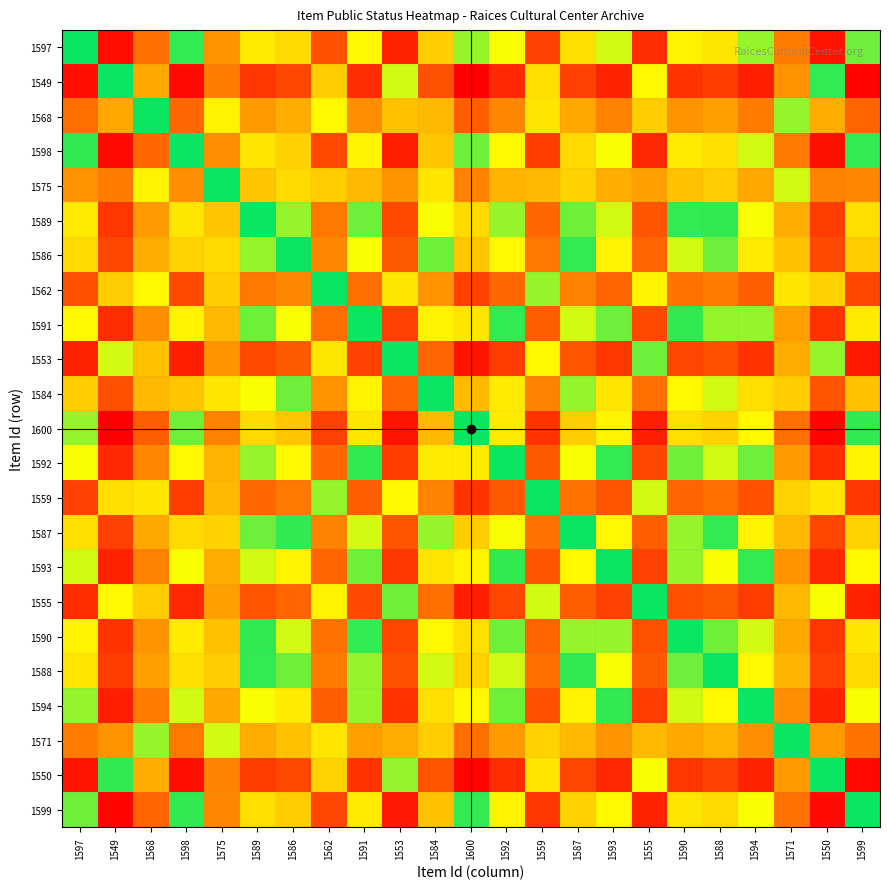

Reading right to left, list all the values displayed in this chart.

1597: 1599=0.0	1550=-0.9	1571=-0.5	1594=-0.1	1588=-0.2	1590=-0.1	1555=-0.8	1593=-0.1	1587=-0.2	1559=-0.7	1592=-0.1	1600=0.1	1584=-0.3	1553=-0.9	1591=-0.1	1562=-0.7	1586=-0.2	1589=-0.2	1575=-0.4	1598=0.0	1568=-0.6	1549=-0.9	1597=0.0
1549: 1599=1.0	1550=0.0	1571=0.4	1594=0.9	1588=0.8	1590=0.8	1555=0.1	1593=0.9	1587=0.7	1559=0.2	1592=0.8	1600=1.0	1584=0.7	1553=0.1	1591=0.8	1562=0.3	1586=0.7	1589=0.8	1575=0.5	1598=1.0	1568=0.4	1549=0.0	1597=0.9
1568: 1599=0.6	1550=-0.4	1571=0.1	1594=0.5	1588=0.4	1590=0.4	1555=-0.3	1593=0.5	1587=0.4	1559=-0.2	1592=0.5	1600=0.6	1584=0.3	1553=-0.3	1591=0.5	1562=-0.1	1586=0.4	1589=0.4	1575=0.1	1598=0.6	1568=0.0	1549=-0.4	1597=0.6
1598: 1599=0.0	1550=-0.9	1571=-0.5	1594=-0.1	1588=-0.2	1590=-0.2	1555=-0.8	1593=-0.1	1587=-0.2	1559=-0.8	1592=-0.1	1600=0.0	1584=-0.3	1553=-0.9	1591=-0.1	1562=-0.7	1586=-0.2	1589=-0.2	1575=-0.5	1598=0.0	1568=-0.6	1549=-1.0	1597=-0.0
1575: 1599=0.5	1550=-0.5	1571=-0.1	1594=0.4	1588=0.3	1590=0.3	1555=-0.4	1593=0.4	1587=0.2	1559=-0.3	1592=0.3	1600=0.5	1584=0.2	1553=-0.4	1591=0.3	1562=-0.3	1586=0.2	1589=0.3	1575=0.0	1598=0.5	1568=-0.1	1549=-0.5	1597=0.4
1589: 1599=0.2	1550=-0.8	1571=-0.4	1594=0.1	1588=-0.0	1590=0.0	1555=-0.7	1593=0.1	1587=-0.0	1559=-0.6	1592=0.1	1600=0.2	1584=-0.1	1553=-0.7	1591=0.0	1562=-0.5	1586=-0.1	1589=0.0	1575=-0.3	1598=0.2	1568=-0.4	1549=-0.8	1597=0.2
1586: 1599=0.3	1550=-0.7	1571=-0.3	1594=0.2	1588=0.0	1590=0.1	1555=-0.6	1593=0.1	1587=0.0	1559=-0.5	1592=0.1	1600=0.3	1584=-0.0	1553=-0.6	1591=0.1	1562=-0.5	1586=0.0	1589=0.1	1575=-0.2	1598=0.2	1568=-0.4	1549=-0.7	1597=0.2
1562: 1599=0.7	1550=-0.2	1571=0.2	1594=0.6	1588=0.5	1590=0.5	1555=-0.1	1593=0.6	1587=0.5	1559=-0.1	1592=0.6	1600=0.7	1584=0.4	1553=-0.2	1591=0.6	1562=0.0	1586=0.5	1589=0.5	1575=0.3	1598=0.7	1568=0.1	1549=-0.3	1597=0.7
1591: 1599=0.2	1550=-0.8	1571=-0.4	1594=0.1	1588=-0.1	1590=-0.0	1555=-0.7	1593=0.0	1587=-0.1	1559=-0.6	1592=0.0	1600=0.2	1584=-0.1	1553=-0.7	1591=0.0	1562=-0.6	1586=-0.1	1589=-0.0	1575=-0.3	1598=0.1	1568=-0.5	1549=-0.8	1597=0.1
1553: 1599=0.9	1550=-0.1	1571=0.4	1594=0.8	1588=0.7	1590=0.7	1555=0.0	1593=0.8	1587=0.7	1559=0.1	1592=0.8	1600=0.9	1584=0.6	1553=0.0	1591=0.7	1562=0.2	1586=0.6	1589=0.7	1575=0.4	1598=0.9	1568=0.3	1549=-0.1	1597=0.9
1584: 1599=0.3	1550=-0.7	1571=-0.3	1594=0.2	1588=0.1	1590=0.1	1555=-0.6	1593=0.2	1587=0.1	1559=-0.5	1592=0.2	1600=0.3	1584=0.0	1553=-0.6	1591=0.1	1562=-0.4	1586=0.0	1589=0.1	1575=-0.2	1598=0.3	1568=-0.3	1549=-0.7	1597=0.3
1600: 1599=-0.0	1550=-1.0	1571=-0.6	1594=-0.1	1588=-0.2	1590=-0.2	1555=-0.9	1593=-0.1	1587=-0.3	1559=-0.8	1592=-0.2	1600=0.0	1584=-0.3	1553=-0.9	1591=-0.2	1562=-0.7	1586=-0.3	1589=-0.2	1575=-0.5	1598=-0.0	1568=-0.6	1549=-1.0	1597=-0.1
1592: 1599=0.1	1550=-0.8	1571=-0.4	1594=0.0	1588=-0.1	1590=-0.0	1555=-0.7	1593=0.0	1587=-0.1	1559=-0.6	1592=0.0	1600=0.2	1584=-0.2	1553=-0.8	1591=-0.0	1562=-0.6	1586=-0.1	1589=-0.1	1575=-0.3	1598=0.1	1568=-0.5	1549=-0.8	1597=0.1
1559: 1599=0.8	1550=-0.2	1571=0.2	1594=0.7	1588=0.6	1590=0.6	1555=-0.1	1593=0.7	1587=0.5	1559=0.0	1592=0.6	1600=0.8	1584=0.5	1553=-0.1	1591=0.6	1562=0.1	1586=0.5	1589=0.6	1575=0.3	1598=0.8	1568=0.2	1549=-0.2	1597=0.7
1587: 1599=0.2	1550=-0.7	1571=-0.3	1594=0.1	1588=0.0	1590=0.1	1555=-0.6	1593=0.1	1587=0.0	1559=-0.5	1592=0.1	1600=0.3	1584=-0.1	1553=-0.7	1591=0.1	1562=-0.5	1586=-0.0	1589=0.0	1575=-0.2	1598=0.2	1568=-0.4	1549=-0.7	1597=0.2
1593: 1599=0.1	1550=-0.8	1571=-0.4	1594=0.0	1588=-0.1	1590=-0.1	1555=-0.7	1593=0.0	1587=-0.1	1559=-0.7	1592=-0.0	1600=0.1	1584=-0.2	1553=-0.8	1591=-0.0	1562=-0.6	1586=-0.1	1589=-0.1	1575=-0.4	1598=0.1	1568=-0.5	1549=-0.9	1597=0.1
1555: 1599=0.9	1550=-0.1	1571=0.3	1594=0.8	1588=0.6	1590=0.7	1555=0.0	1593=0.7	1587=0.6	1559=0.1	1592=0.7	1600=0.9	1584=0.6	1553=-0.0	1591=0.7	1562=0.1	1586=0.6	1589=0.7	1575=0.4	1598=0.8	1568=0.3	1549=-0.1	1597=0.8
1590: 1599=0.2	1550=-0.8	1571=-0.4	1594=0.1	1588=-0.0	1590=0.0	1555=-0.7	1593=0.1	1587=-0.1	1559=-0.6	1592=0.0	1600=0.2	1584=-0.1	1553=-0.7	1591=0.0	1562=-0.5	1586=-0.1	1589=-0.0	1575=-0.3	1598=0.2	1568=-0.4	1549=-0.8	1597=0.1
1588: 1599=0.2	1550=-0.7	1571=-0.3	1594=0.1	1588=0.0	1590=0.0	1555=-0.6	1593=0.1	1587=-0.0	1559=-0.6	1592=0.1	1600=0.2	1584=-0.1	1553=-0.7	1591=0.1	1562=-0.5	1586=-0.0	1589=0.0	1575=-0.3	1598=0.2	1568=-0.4	1549=-0.8	1597=0.2
1594: 1599=0.1	1550=-0.9	1571=-0.5	1594=0.0	1588=-0.1	1590=-0.1	1555=-0.8	1593=-0.0	1587=-0.1	1559=-0.7	1592=-0.0	1600=0.1	1584=-0.2	1553=-0.8	1591=-0.1	1562=-0.6	1586=-0.2	1589=-0.1	1575=-0.4	1598=0.1	1568=-0.5	1549=-0.9	1597=0.1
1571: 1599=0.5	1550=-0.4	1571=0.0	1594=0.5	1588=0.3	1590=0.4	1555=-0.3	1593=0.4	1587=0.3	1559=-0.2	1592=0.4	1600=0.6	1584=0.3	1553=-0.4	1591=0.4	1562=-0.2	1586=0.3	1589=0.4	1575=0.1	1598=0.5	1568=-0.1	1549=-0.4	1597=0.5
1550: 1599=1.0	1550=0.0	1571=0.4	1594=0.9	1588=0.7	1590=0.8	1555=0.1	1593=0.8	1587=0.7	1559=0.2	1592=0.8	1600=1.0	1584=0.7	1553=0.1	1591=0.8	1562=0.2	1586=0.7	1589=0.8	1575=0.5	1598=0.9	1568=0.4	1549=-0.0	1597=0.9
1599: 1599=0.0	1550=-1.0	1571=-0.5	1594=-0.1	1588=-0.2	1590=-0.2	1555=-0.9	1593=-0.1	1587=-0.2	1559=-0.8	1592=-0.1	1600=0.0	1584=-0.3	1553=-0.9	1591=-0.2	1562=-0.7	1586=-0.3	1589=-0.2	1575=-0.5	1598=-0.0	1568=-0.6	1549=-1.0	1597=-0.0